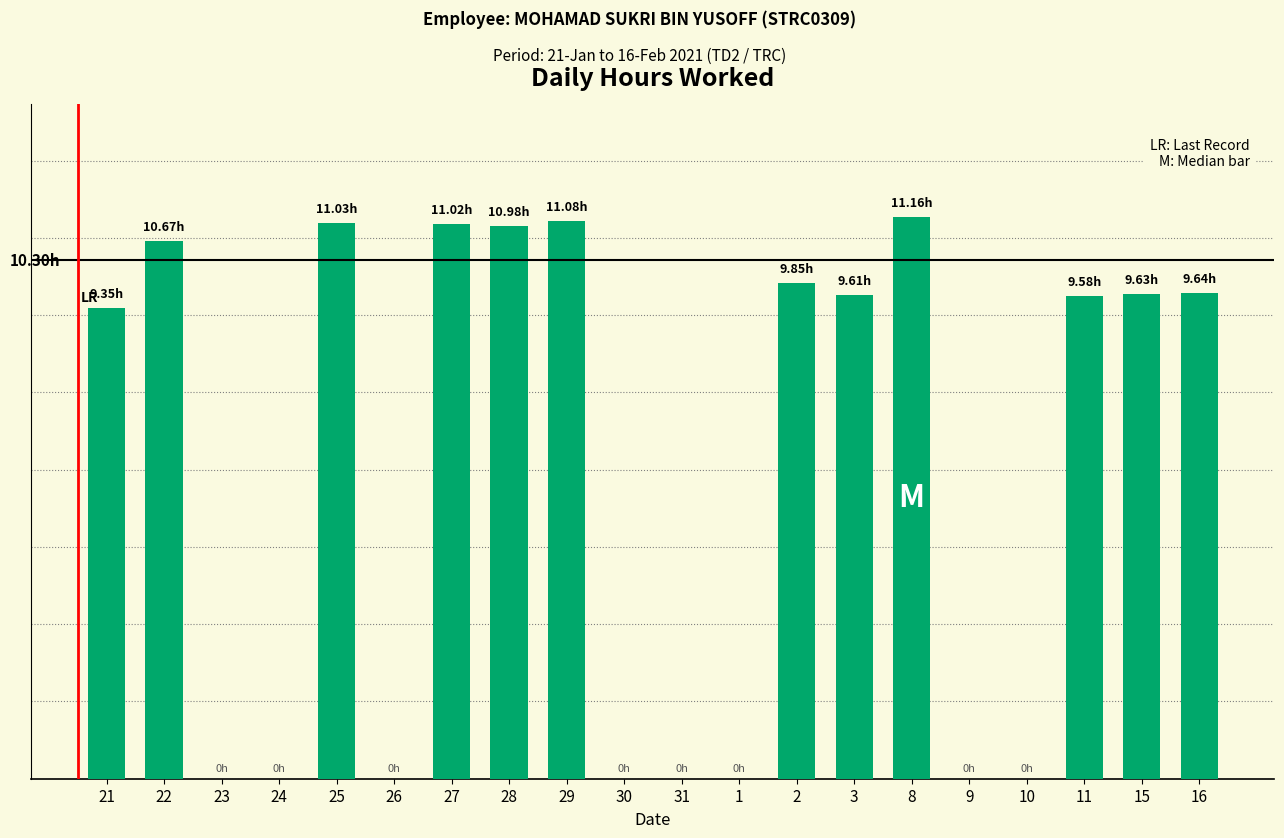

Are the bars horizontal?

No